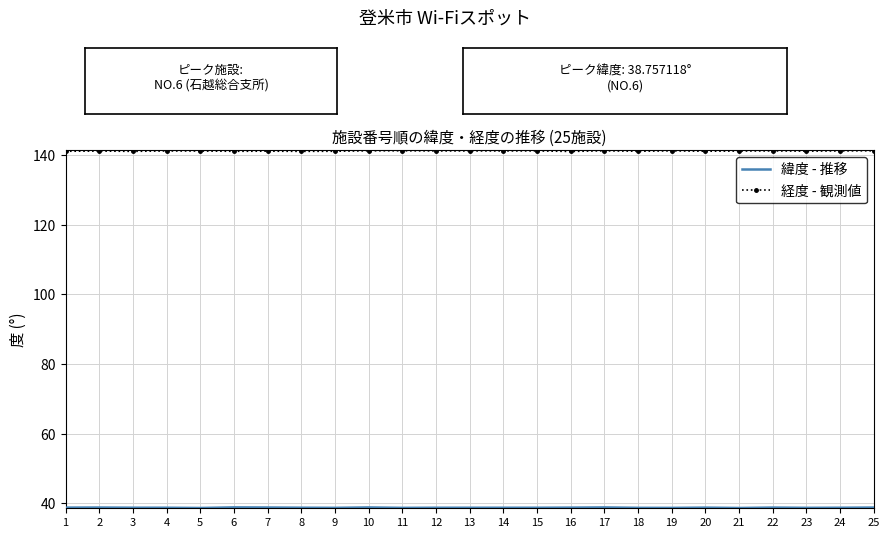

What is the maximum value for 経度 - 観測値?

141.3